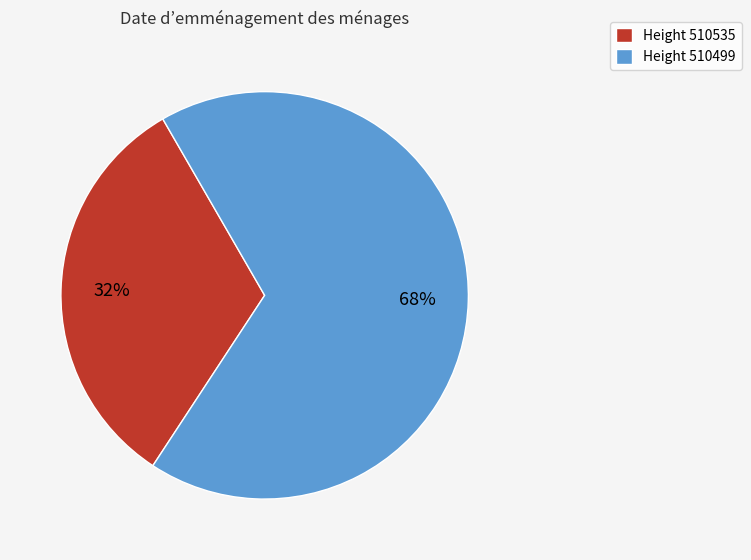

What is the ratio of the value at Height 510499 to the value at Height 510535?

2.1